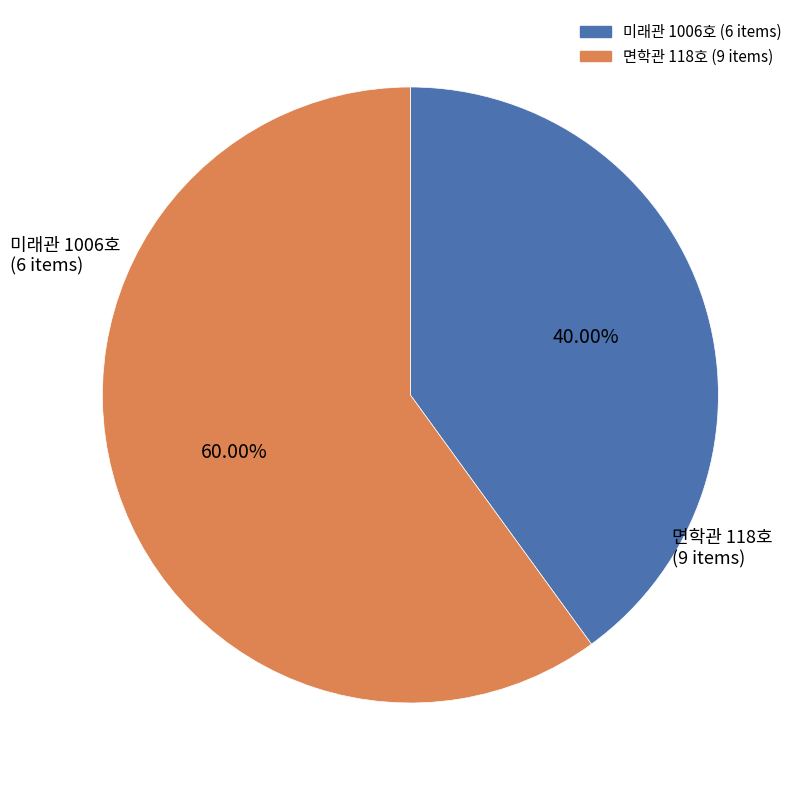

What is the majority slice?

면학관 118호